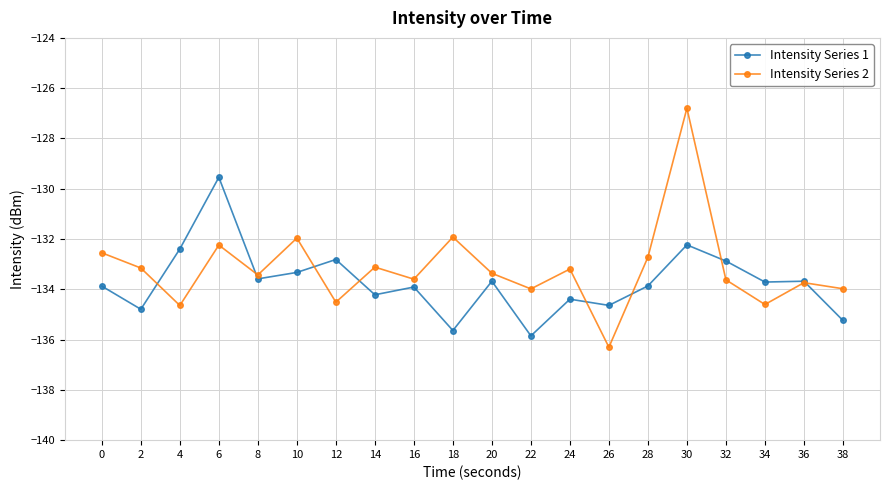

At 14, list the series in order from smallest to largest.

Intensity Series 1, Intensity Series 2